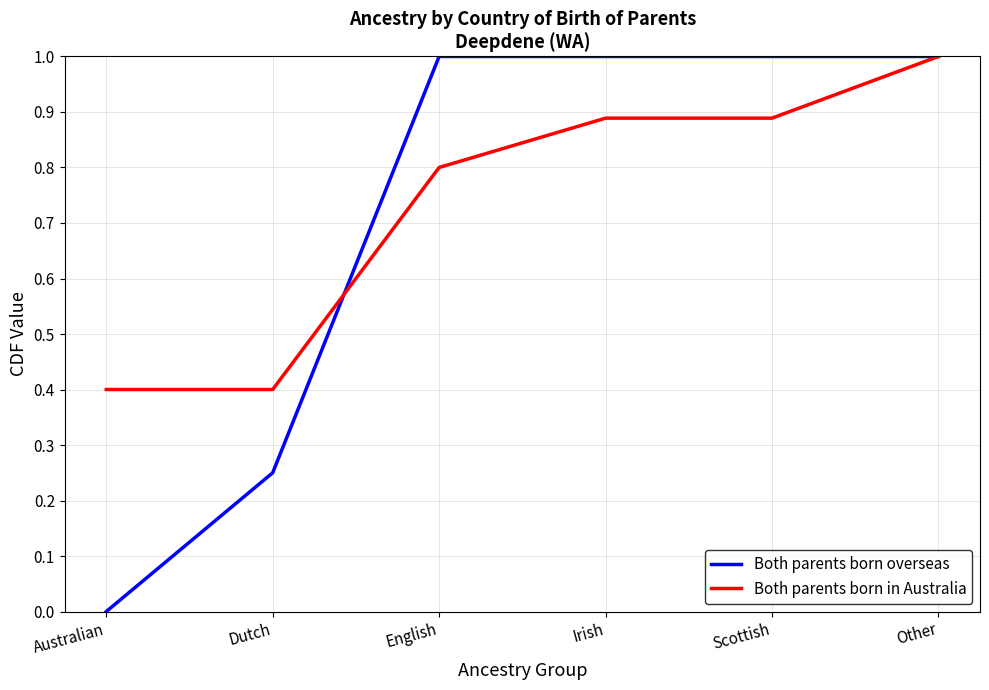

How many positive values does the Both parents born overseas series have?

5